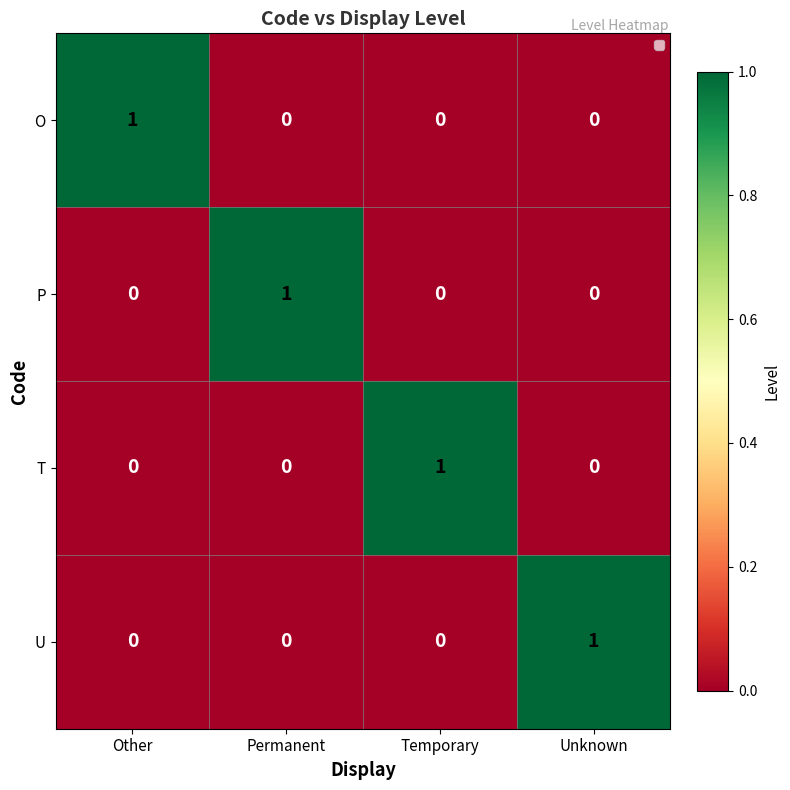

At which label does P reach its peak?

Permanent